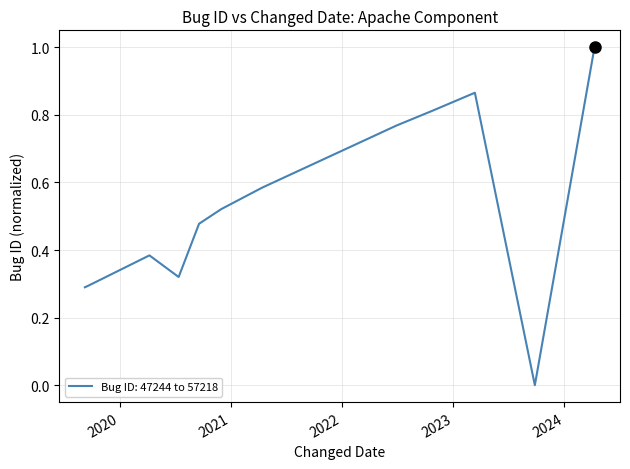

What is the greatest value displayed?

1.0